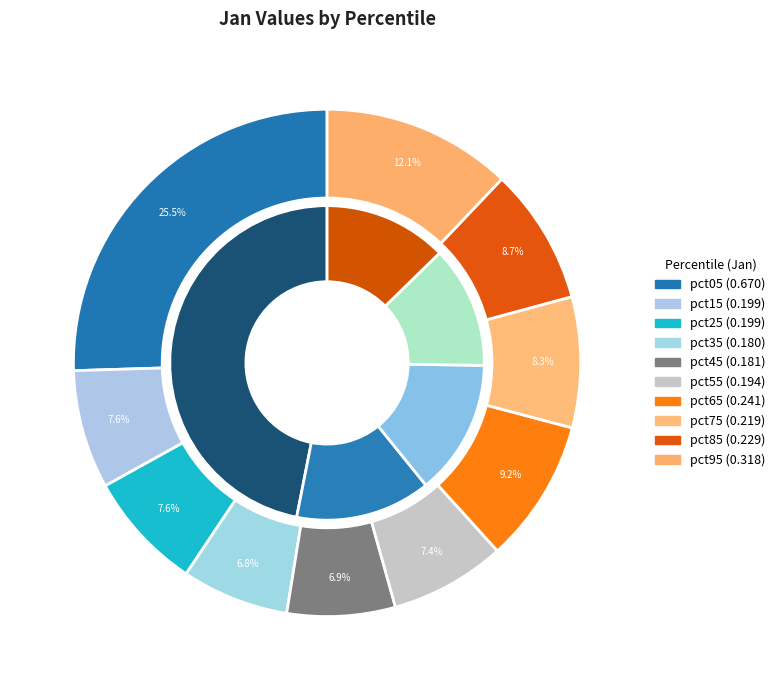

To the nearest percent, what percentage of the pie is pct35?

7%